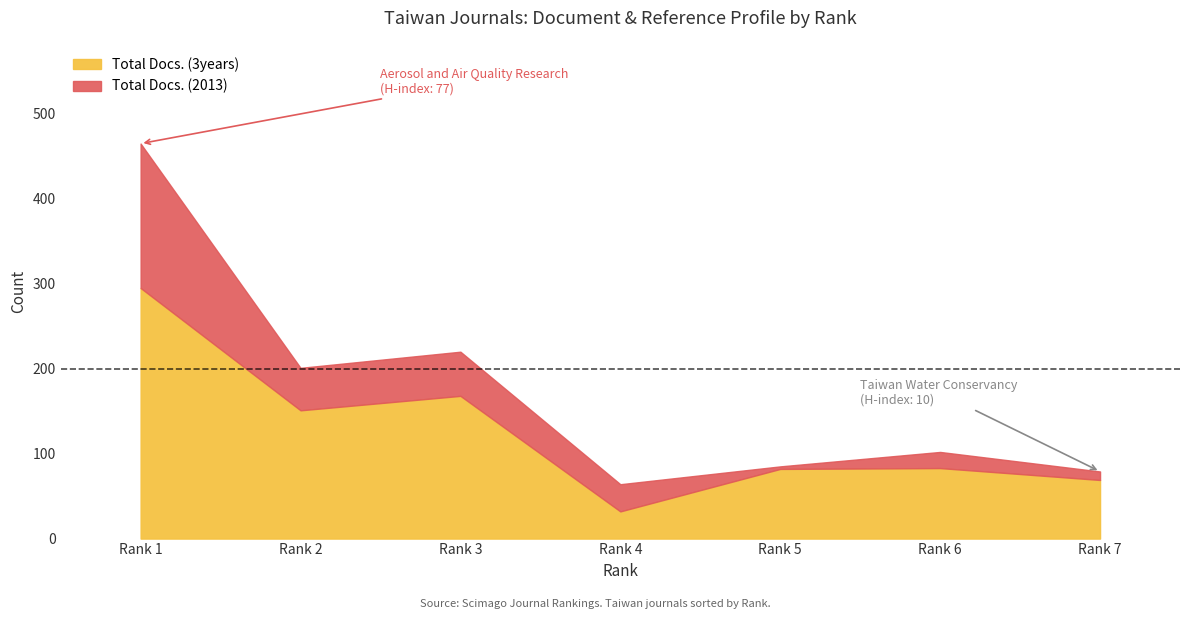

What is the minimum value shown in the chart?

3